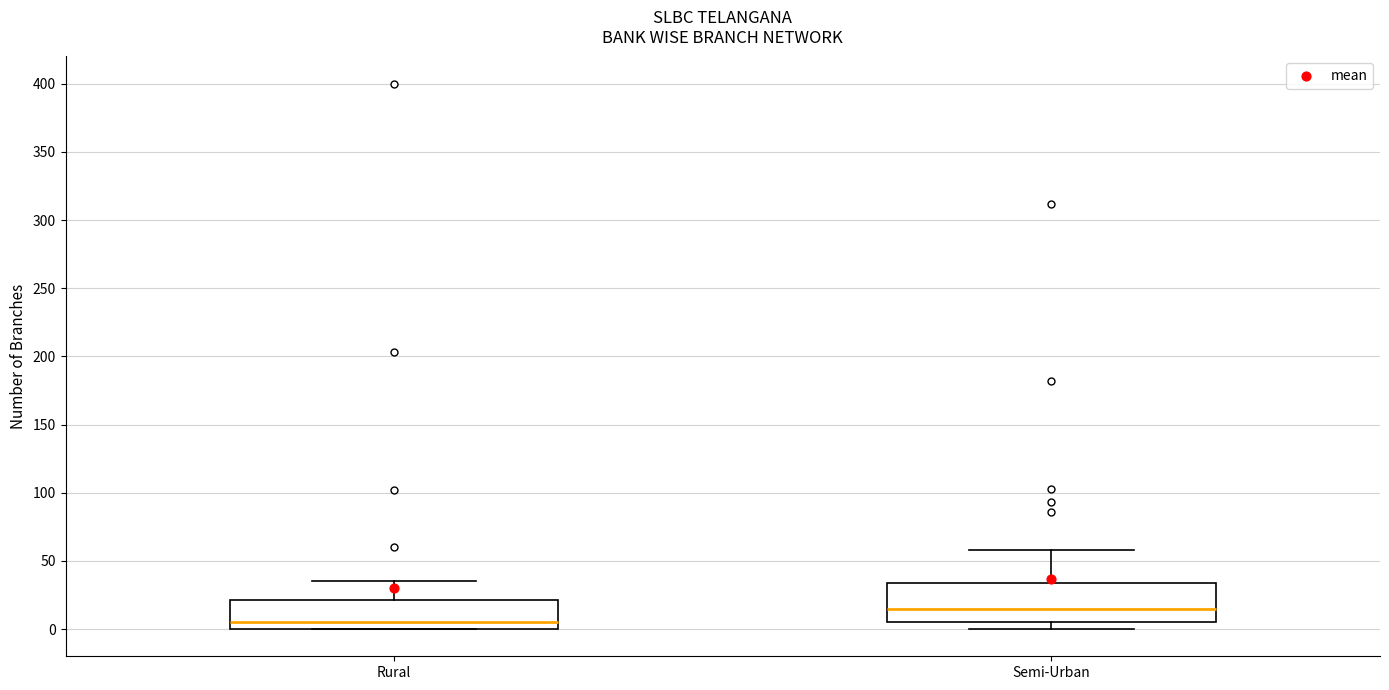

Which box is the tallest, from its lower edge to its upper edge?

Semi-Urban